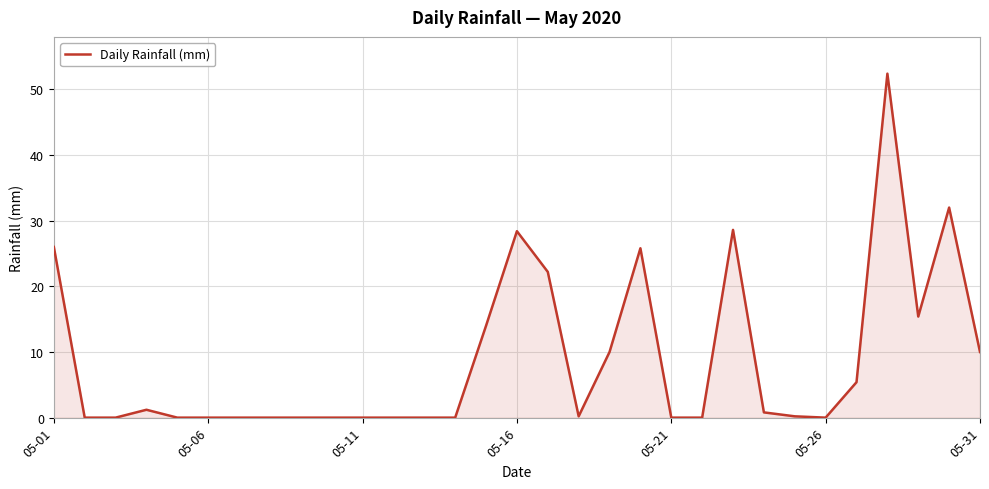

What is the difference between the maximum and minimum values?

52.4